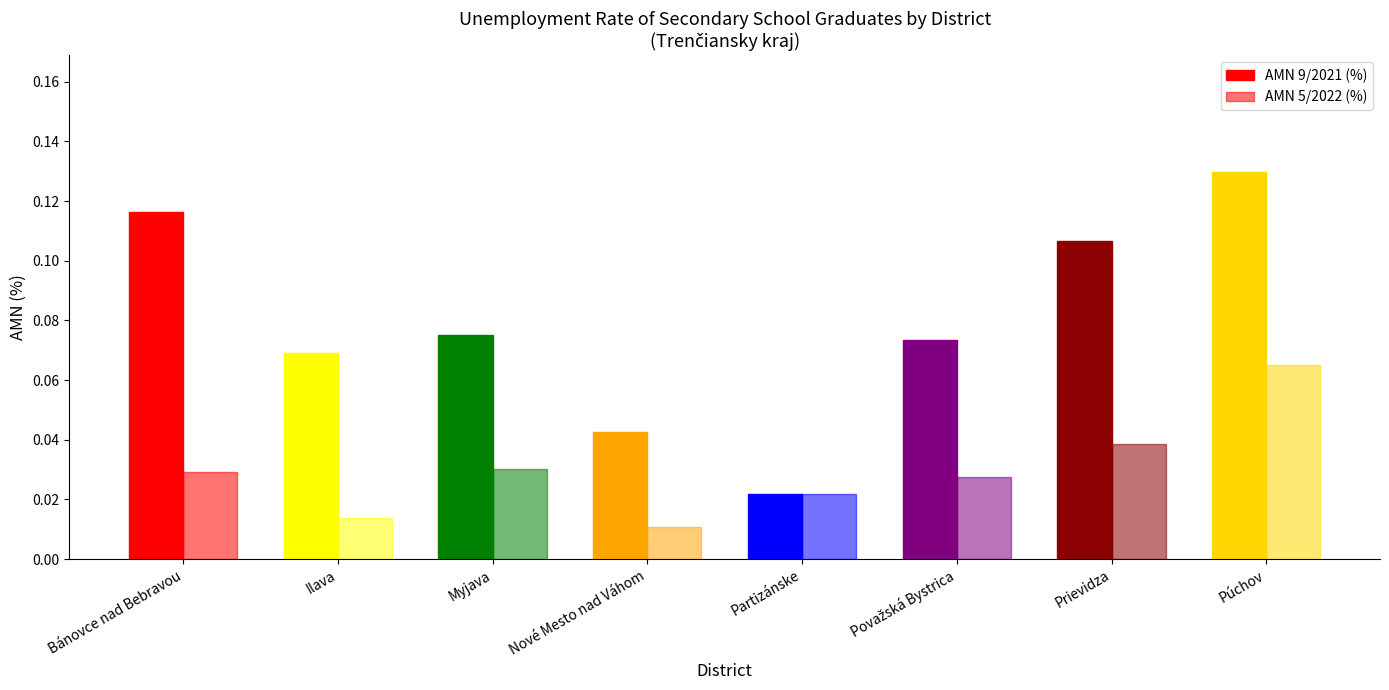

At which label is AMN 9/2021 (%) closest to 0?

Partizánske